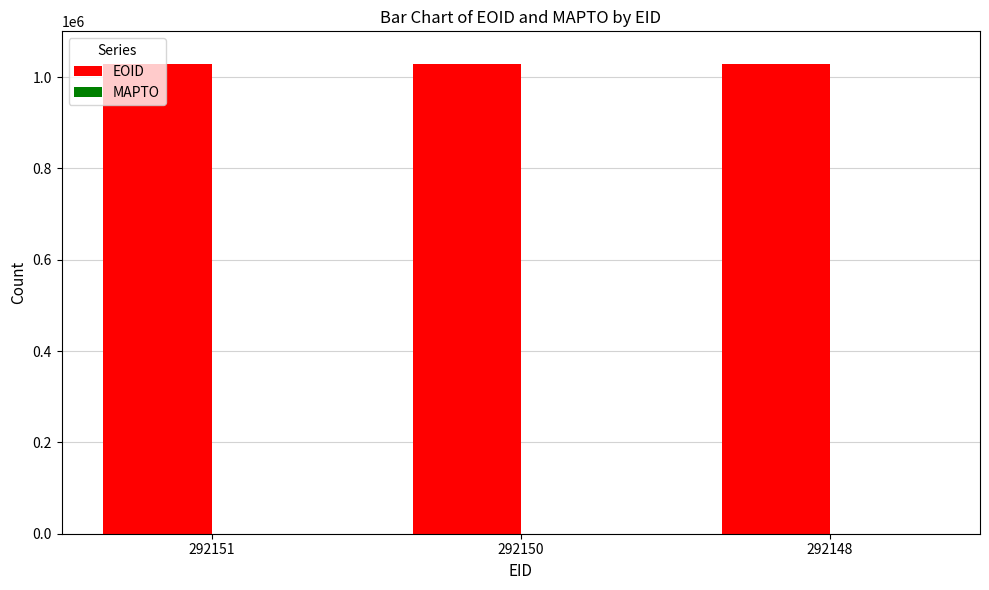

What is the value of the 1st bar from the left?

1029090